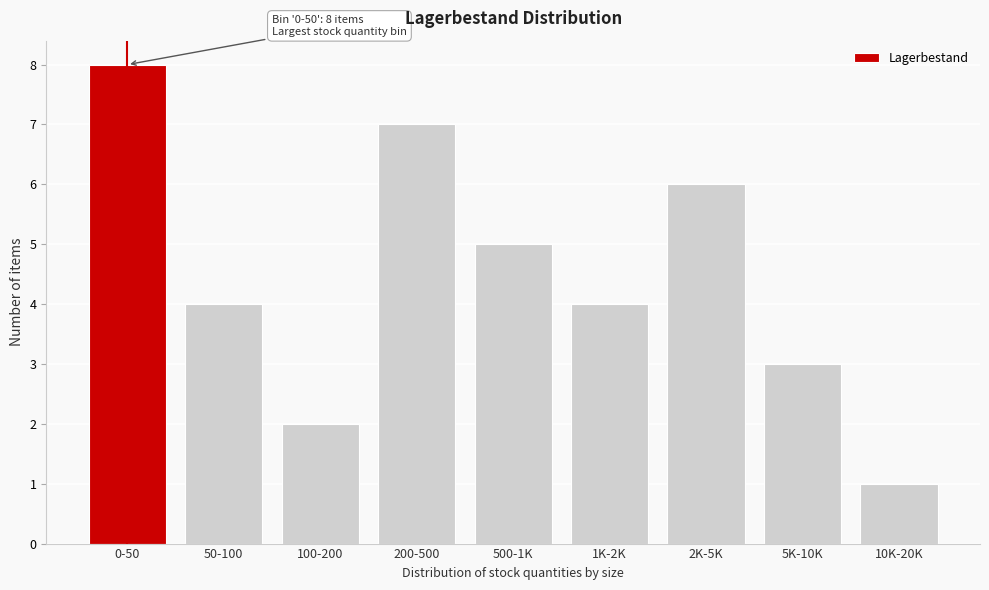

Reading left to right, extract all data points from this chart.

8	4	2	7	5	4	6	3	1